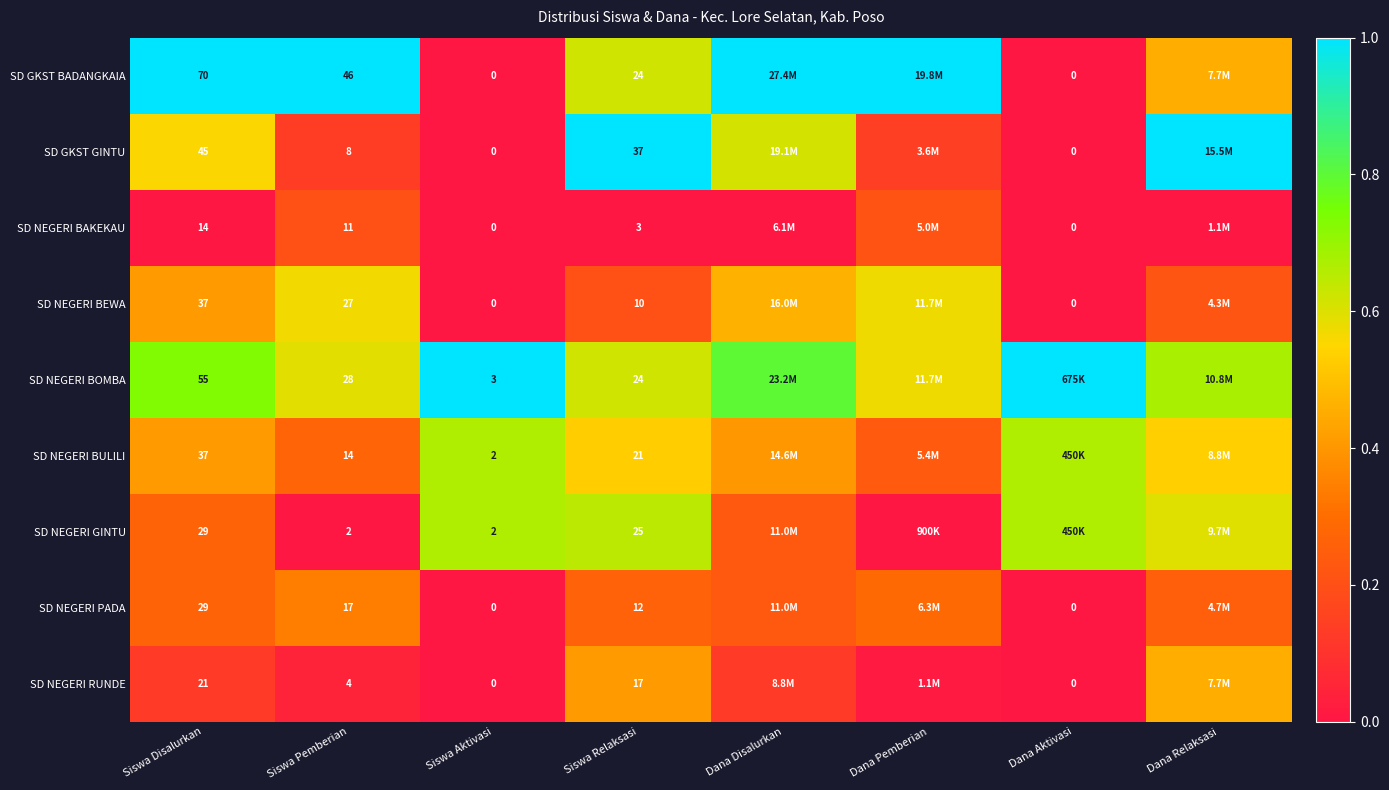

What is the total value across all series at Siswa Aktivasi?

7.0